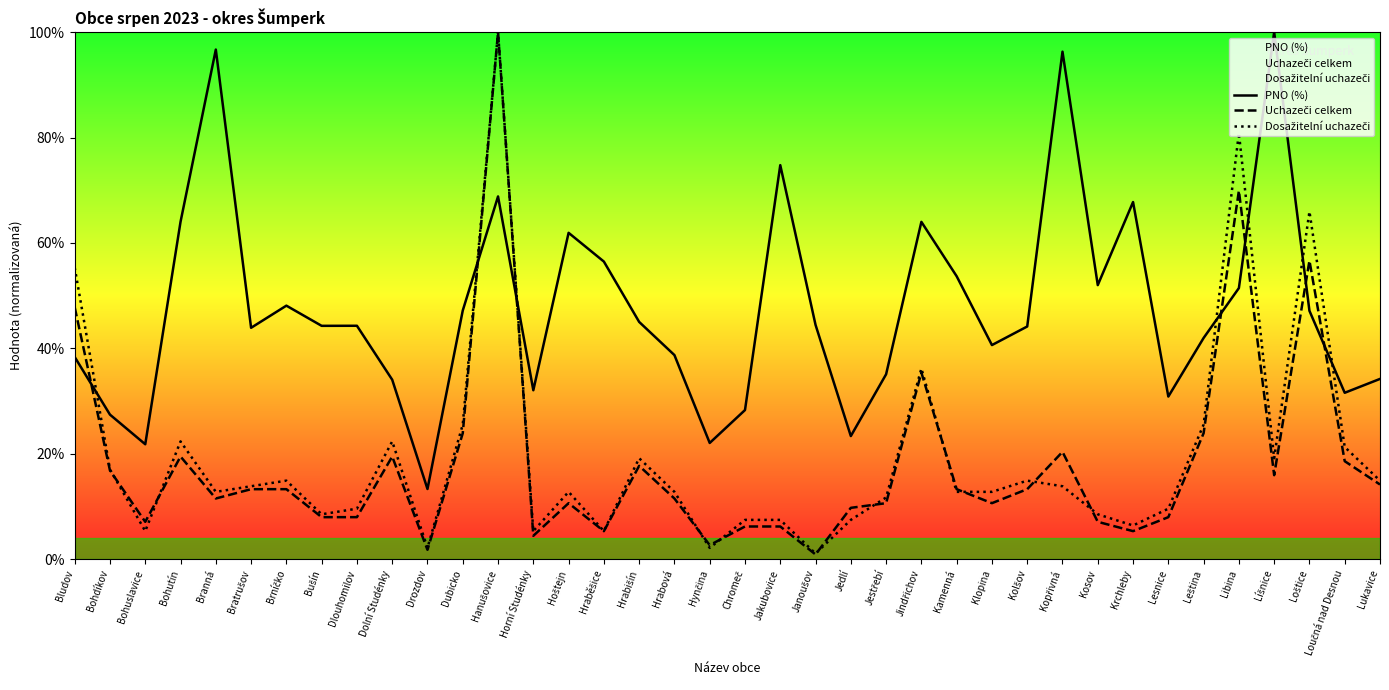

At how many categories does at least one series exceed 39?

25